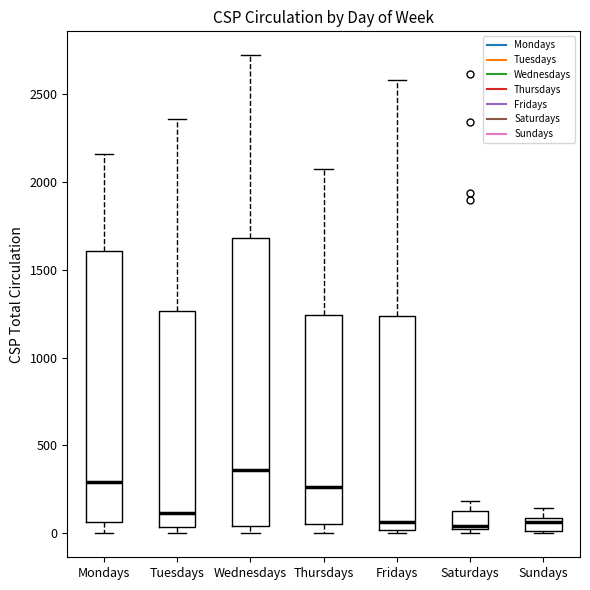

Where does the upper whisker of the box for Tuesdays end on the y-axis? The values are not printed on the chart, so give them approximately, as read against the axis.

2350